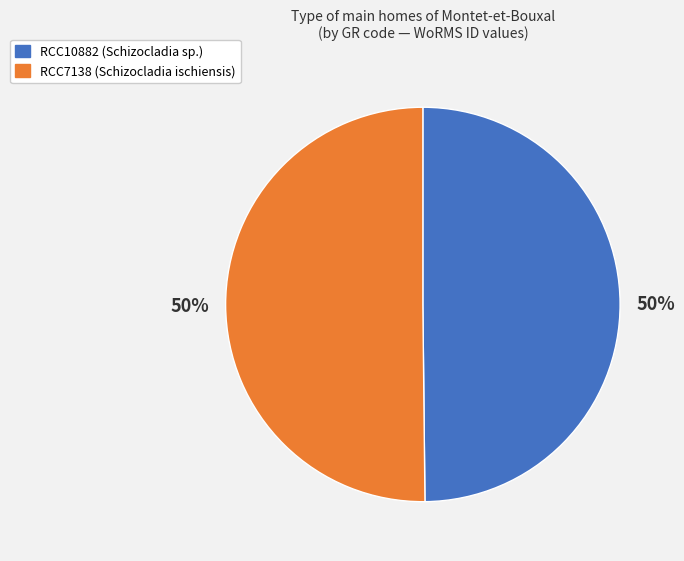

To the nearest percent, what is the average slice percentage?

50%